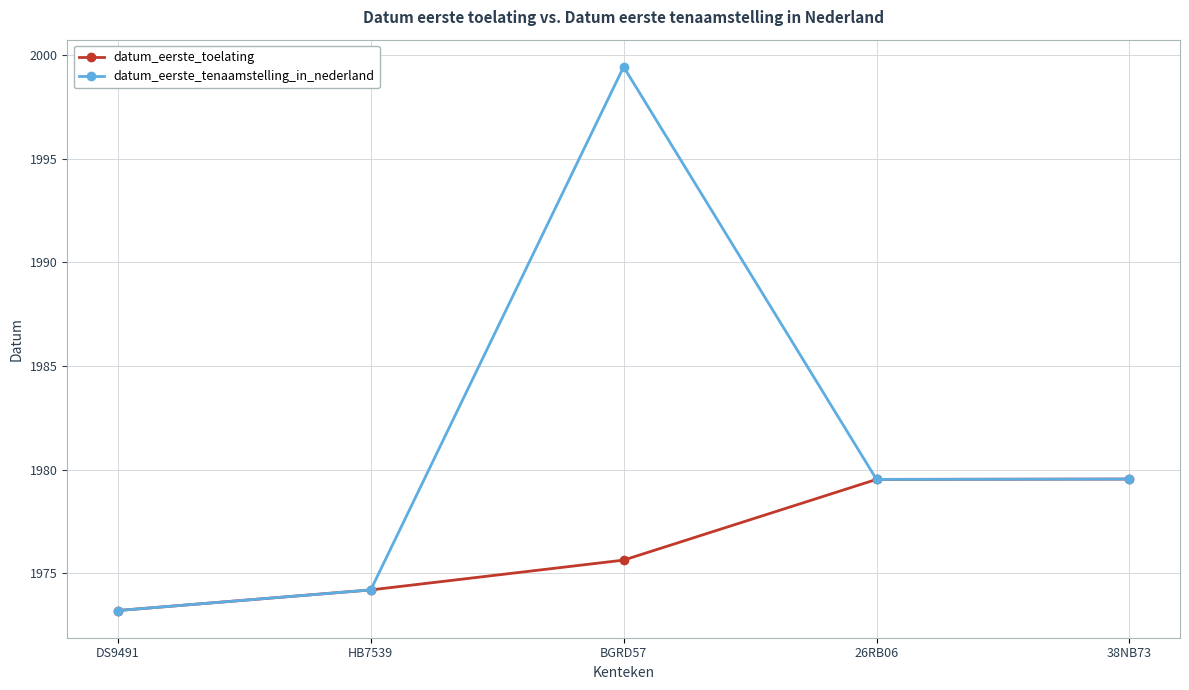

What is the difference between the datum_eerste_tenaamstelling_in_nederland values at DS9491 and 26RB06?

6.3